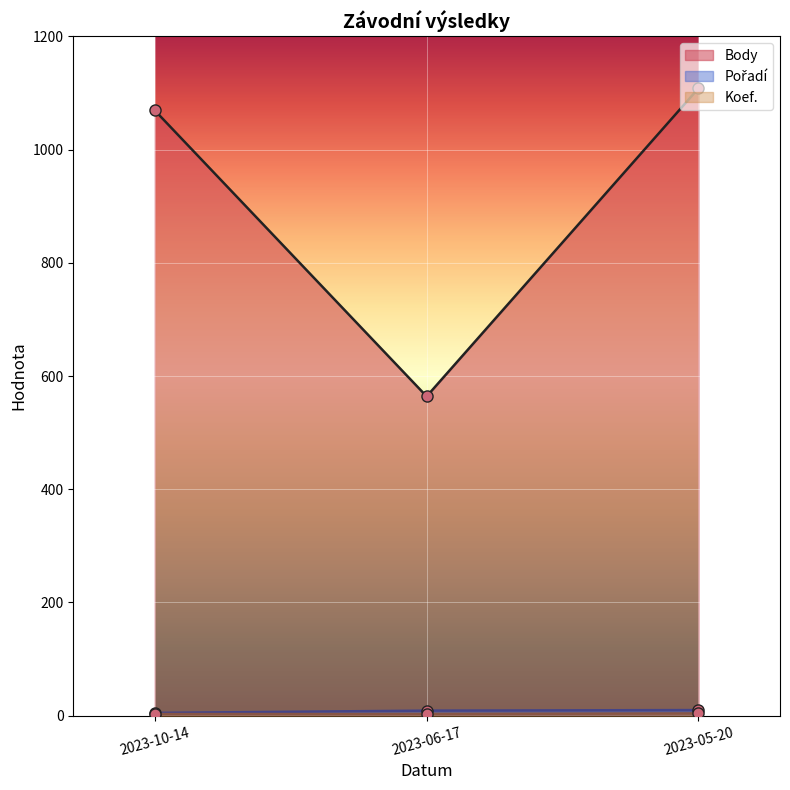

At which category is the sum across all series the highest?

2023-05-20